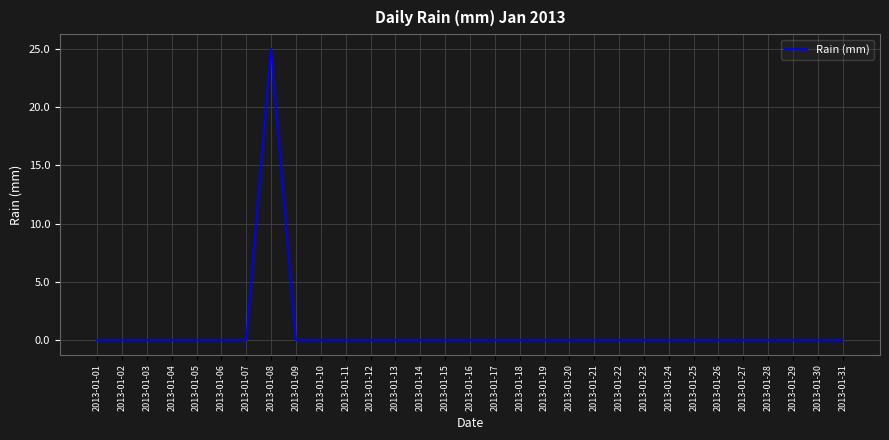

The chart shows a value of 13 at 2013-01-05. True or false?

False